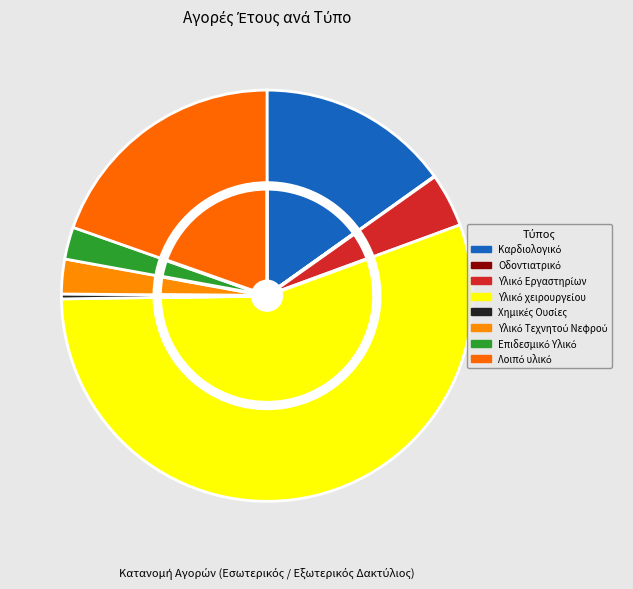

Which slice is the largest?

Υλικό χειρουργείου